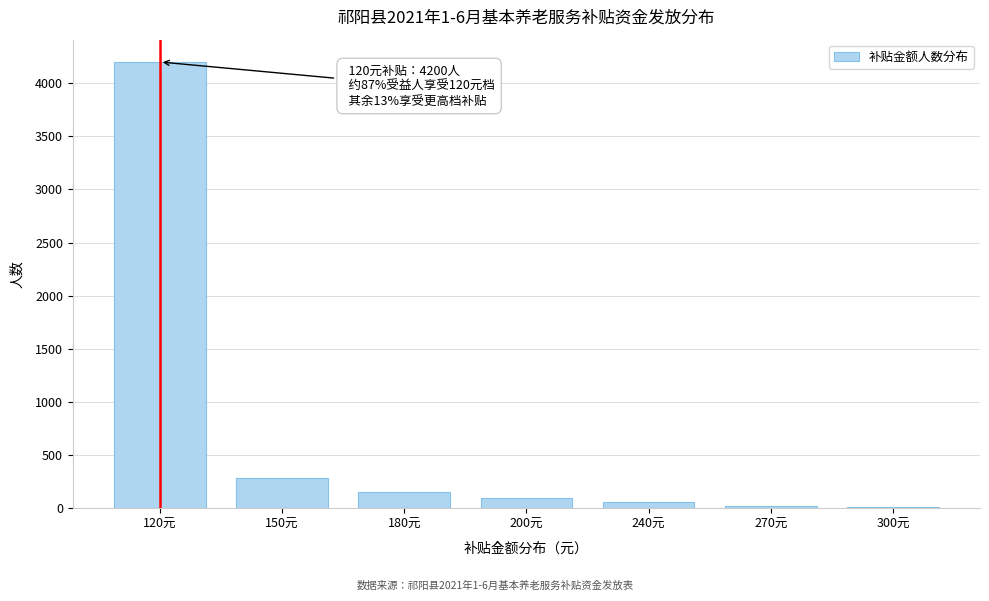

True or false: the data shows 6606 at 120元.

False